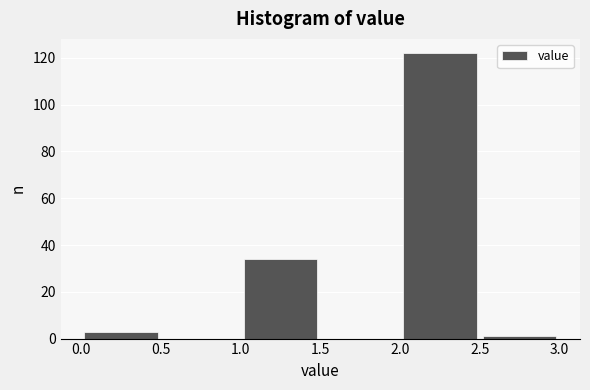

Reading left to right, list every bar in this chart as the range it spans on the x-axis followed by its height. The values are not printed on the chart, so give them approximately, as read against the axis.

0.0 to 0.5: 4
0.5 to 1.0: 0
1.0 to 1.5: 34
1.5 to 2.0: 0
2.0 to 2.5: 122
2.5 to 3.0: under 2